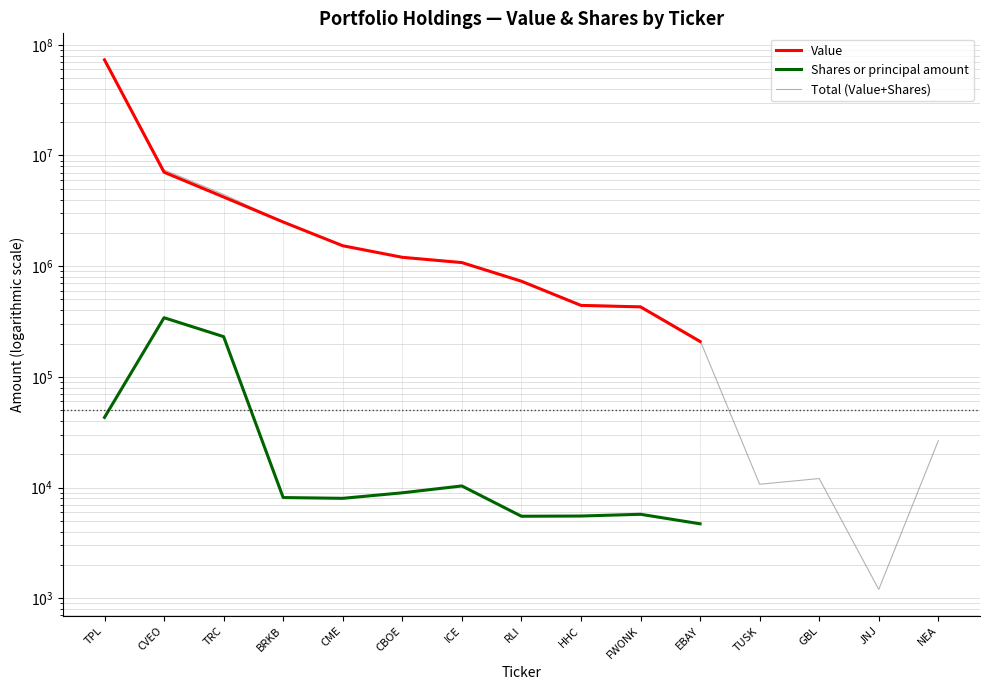

In Shares or principal amount, how many points are higher than both neighbors (excluding endpoints)?

3